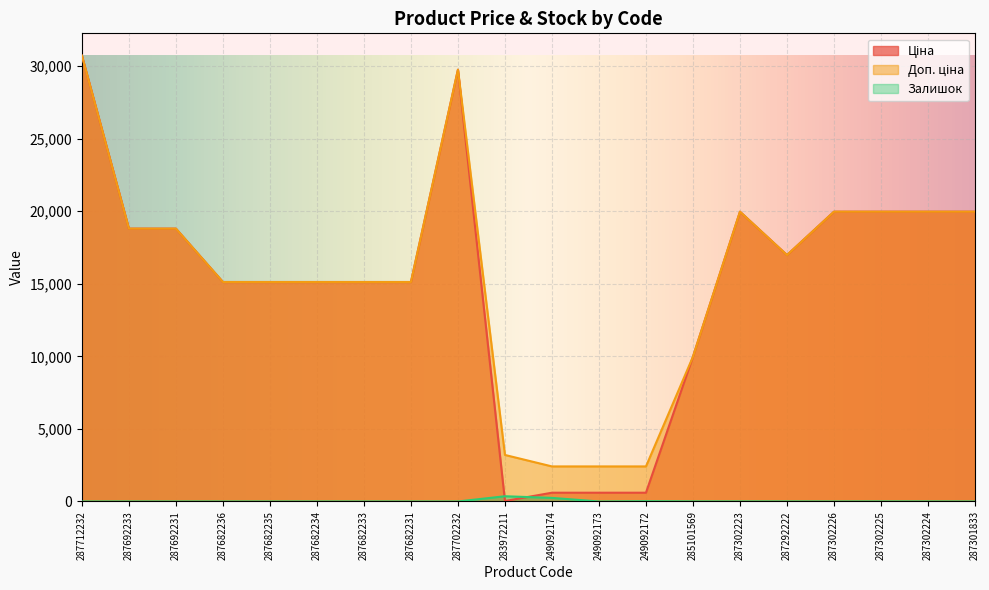

True or false: Доп. ціна and Ціна cross at least once.

False